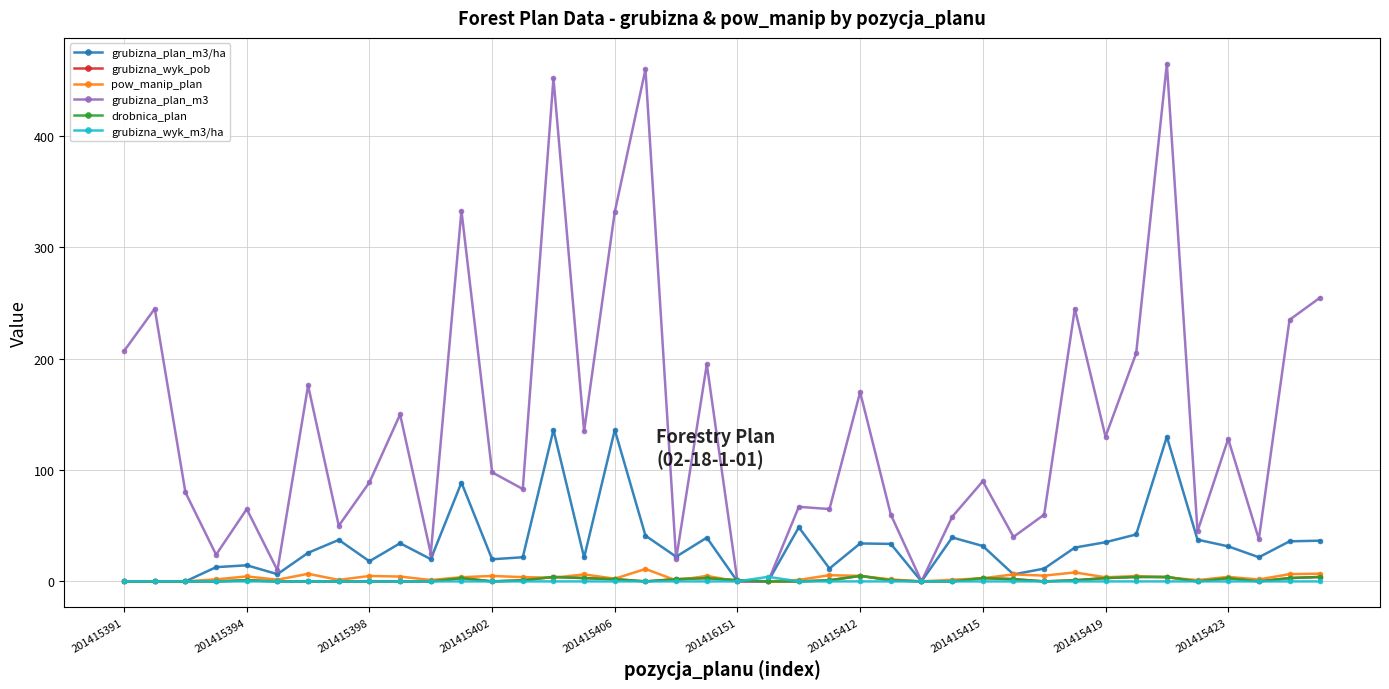

How many times do drobnica_plan and grubizna_plan_m3/ha cross each other?

1